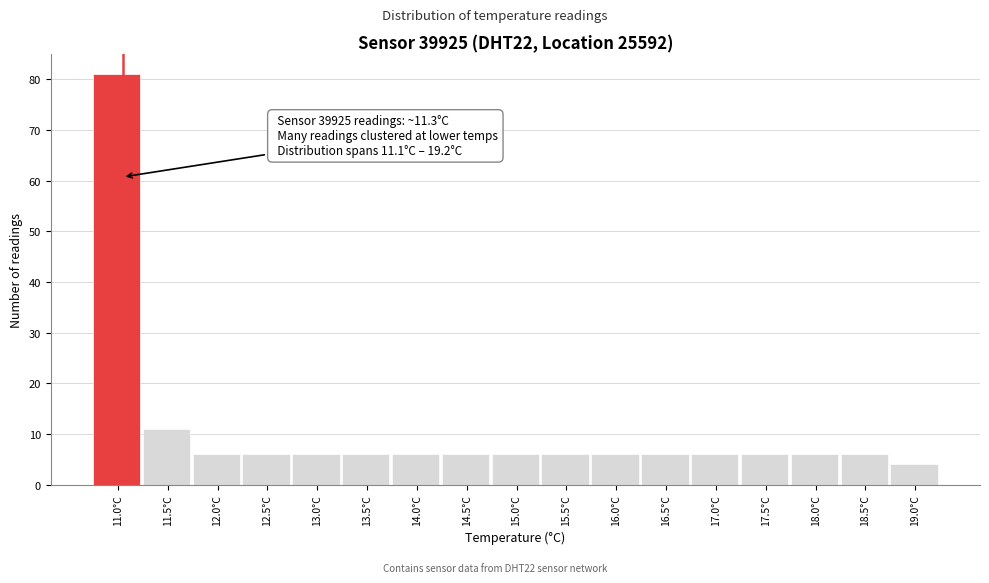

Reading left to right, transcribe all the data shown in this chart.

81	11	6	6	6	6	6	6	6	6	6	6	6	6	6	6	4